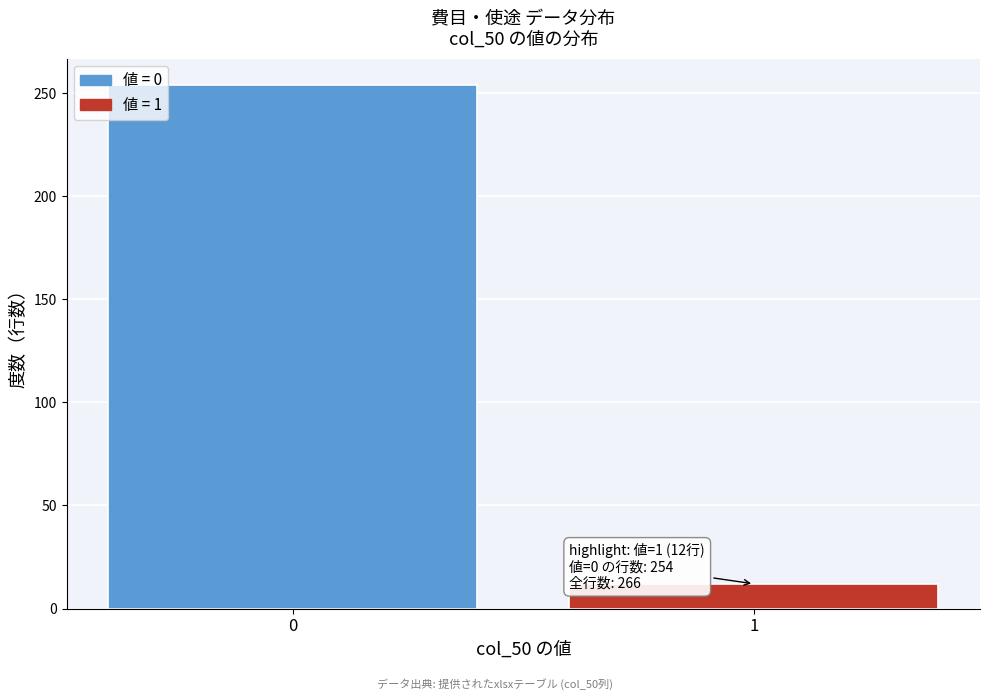

Reading left to right, transcribe all the data shown in this chart.

254	12